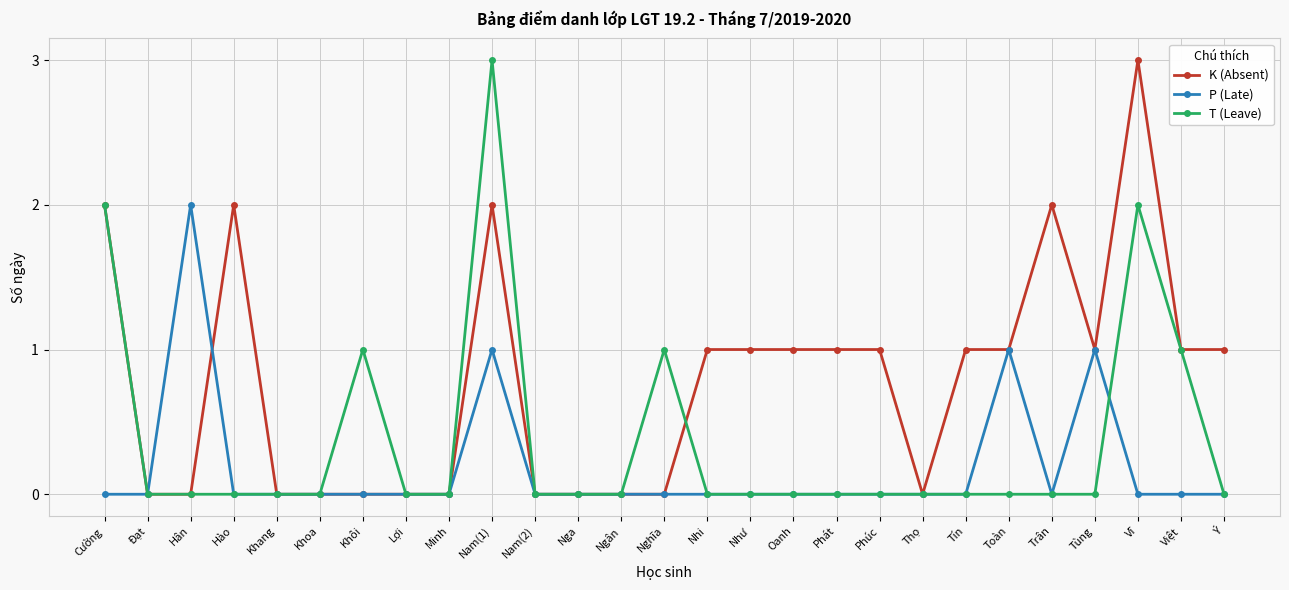

How many values in the K (Absent) series are below 1?

12